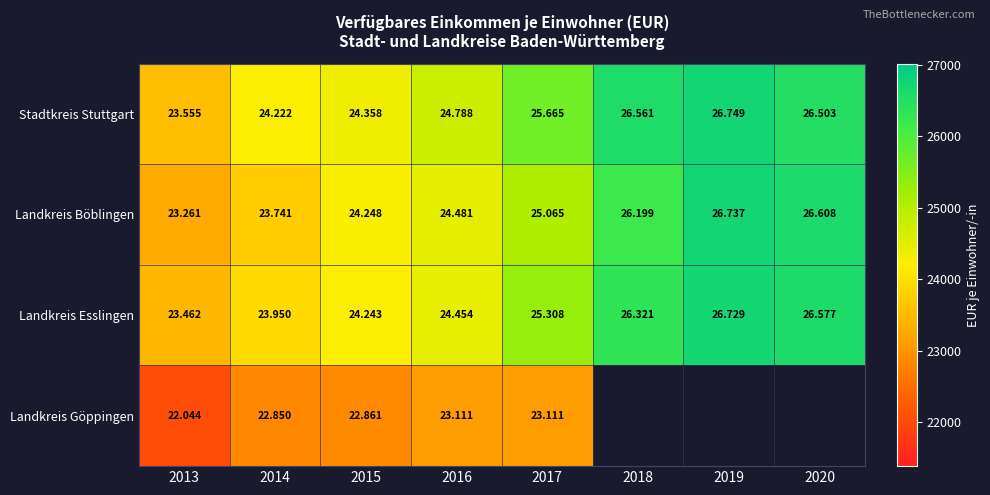

What is the approximate value of Landkreis Esslingen at 2019?

26729.0